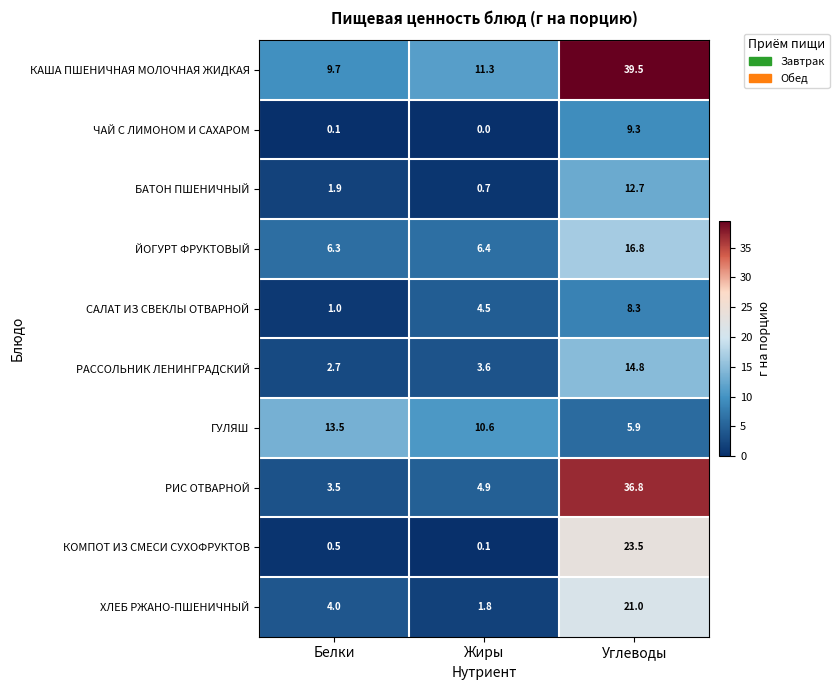

Reading left to right, transcribe all the data shown in this chart.

КАША ПШЕНИЧНАЯ МОЛОЧНАЯ ЖИДКАЯ: 9.7	11.3	39.5
ЧАЙ С ЛИМОНОМ И САХАРОМ: 0.1	0.0	9.3
БАТОН ПШЕНИЧНЫЙ: 1.9	0.7	12.7
ЙОГУРТ ФРУКТОВЫЙ: 6.3	6.4	16.8
САЛАТ ИЗ СВЕКЛЫ ОТВАРНОЙ: 1.0	4.5	8.3
РАССОЛЬНИК ЛЕНИНГРАДСКИЙ: 2.7	3.6	14.8
ГУЛЯШ: 13.5	10.6	5.9
РИС ОТВАРНОЙ: 3.5	4.9	36.8
КОМПОТ ИЗ СМЕСИ СУХОФРУКТОВ: 0.5	0.1	23.5
ХЛЕБ РЖАНО-ПШЕНИЧНЫЙ: 4.0	1.8	21.0